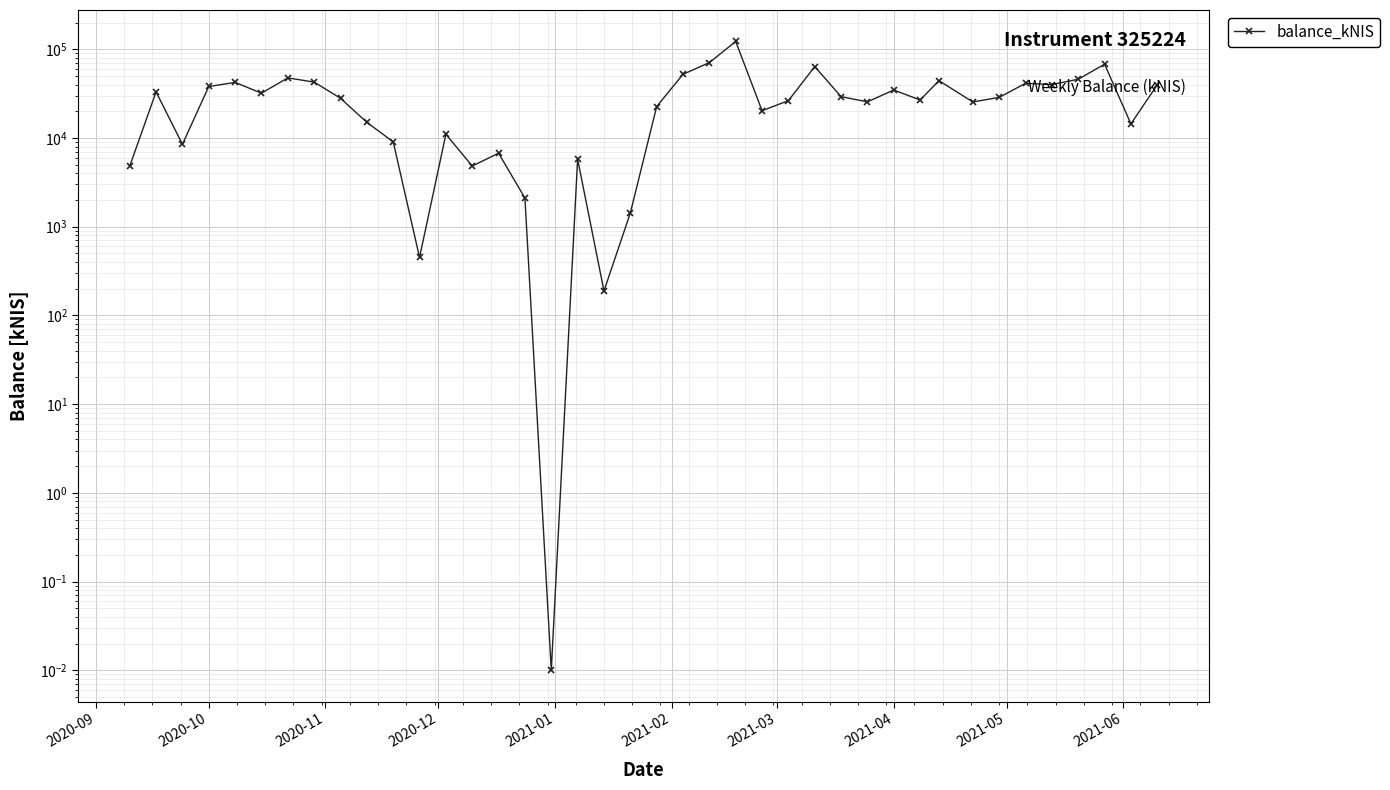

At which label does the data first exceed 27993?

2020-10